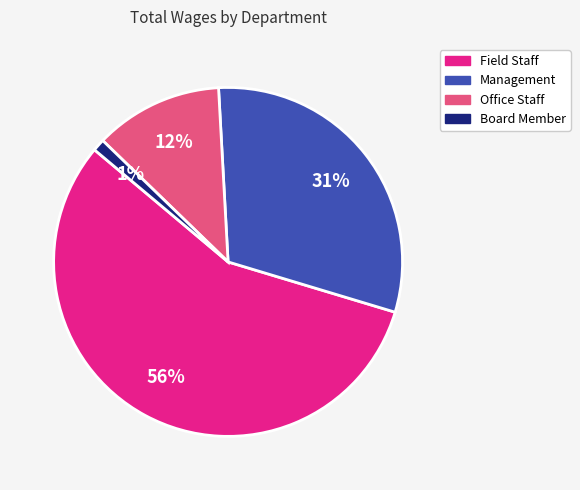

Is the sum of Office Staff and Board Member greater than half?

No